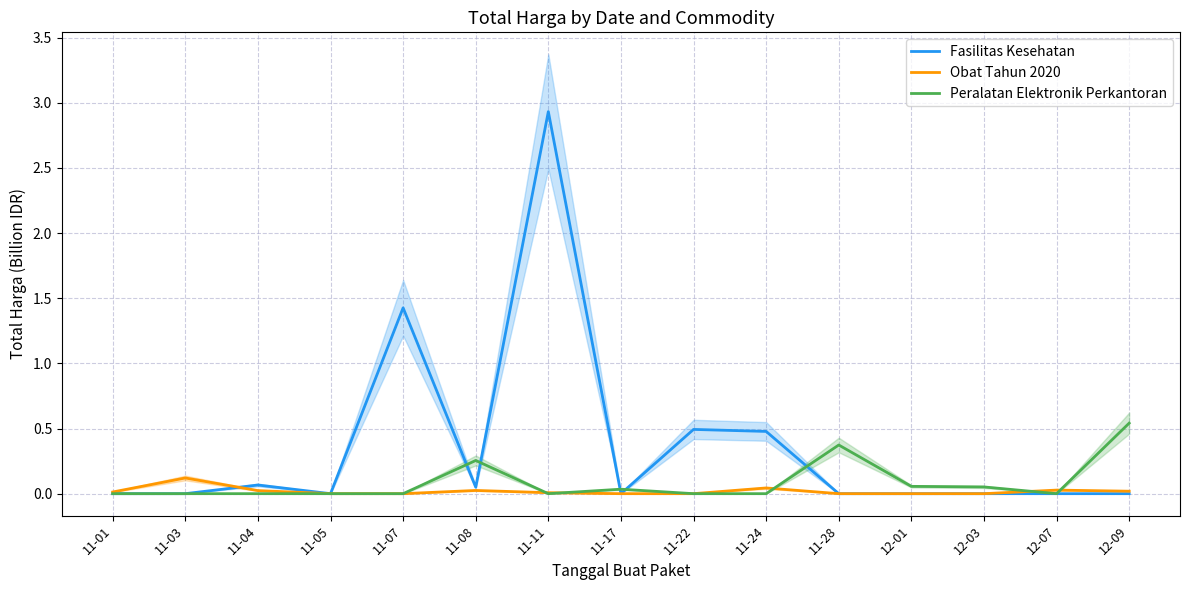

What is the difference between the maximum and second lowest values in the Obat Tahun 2020 series?

0.1